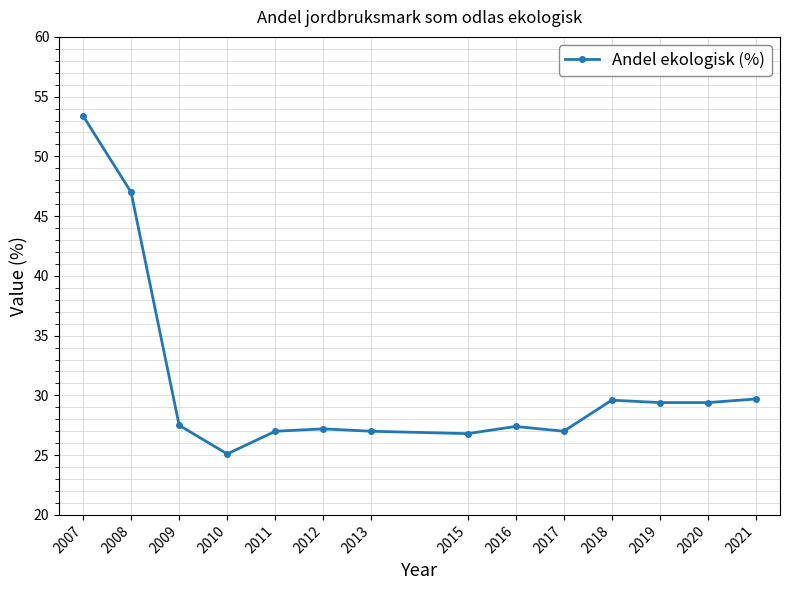

Where is the first local minimum?

2010